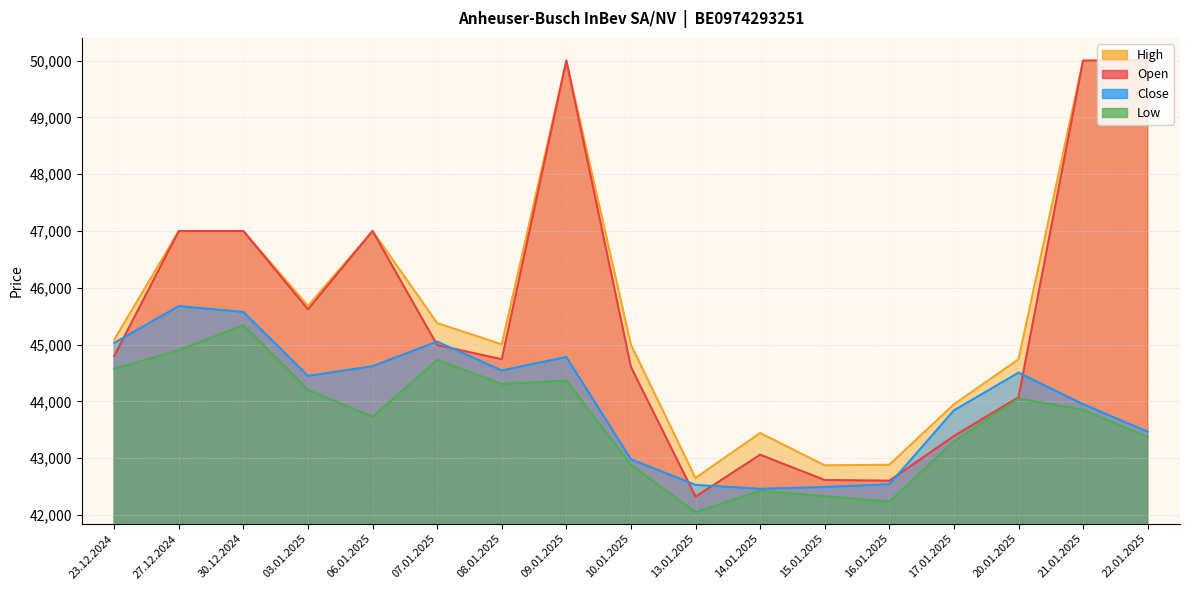

Where is the first local maximum for High?

06.01.2025